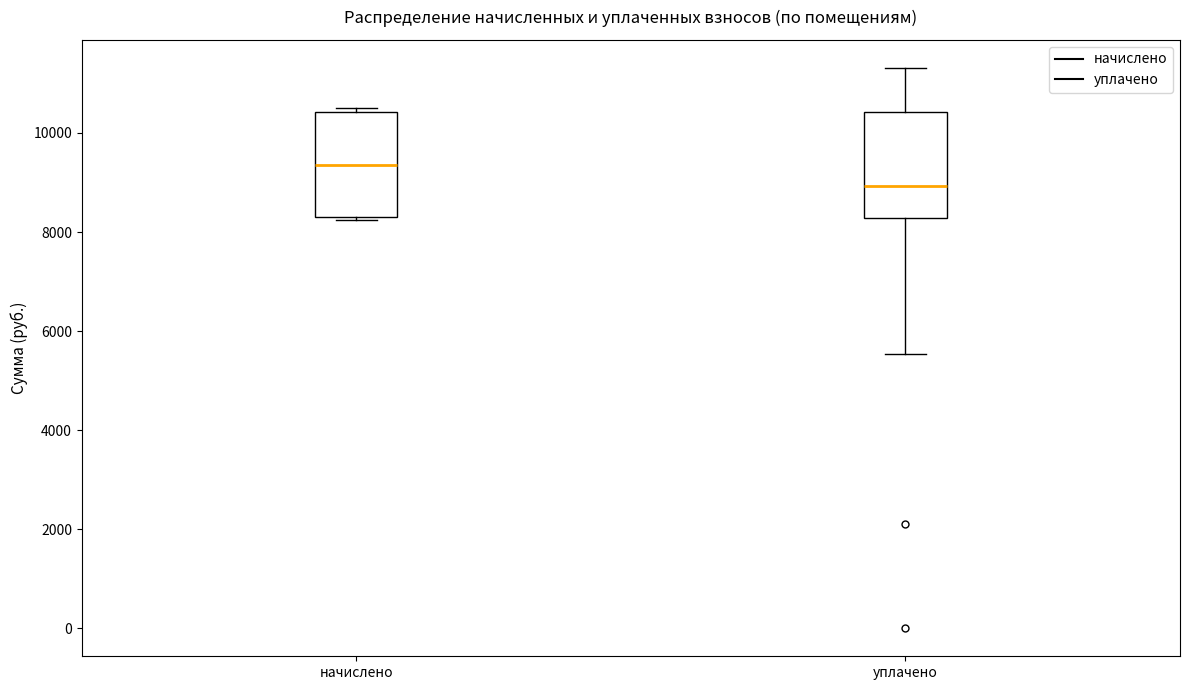

Reading left to right, read every box against the y-axis: the position of its median line, the range the box covers, and the ends of its whiskers. The values are not printed on the chart, so give them approximately, as read against the axis.

начислено: median 9400, box 8400 to 10400, whiskers 8200 to 10400 (just above the box's upper edge)
уплачено: median 9000, box 8200 to 10400, whiskers 5600 to 11400